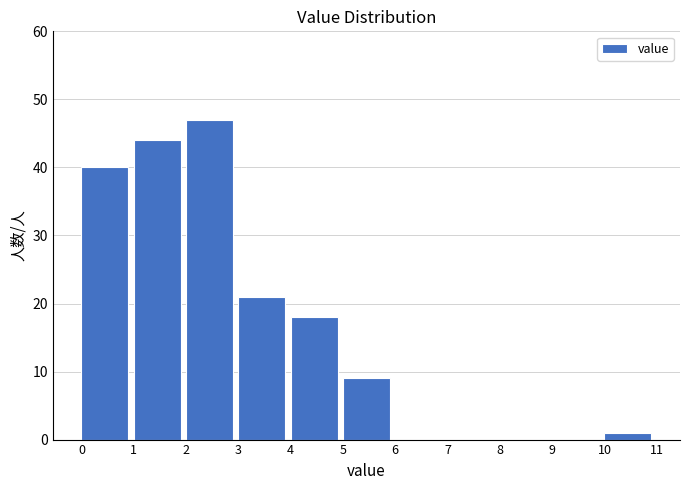

How tall is the bar that spans 4 to 5 on the x-axis? The values are not printed on the chart, so give them approximately, as read against the axis.

18